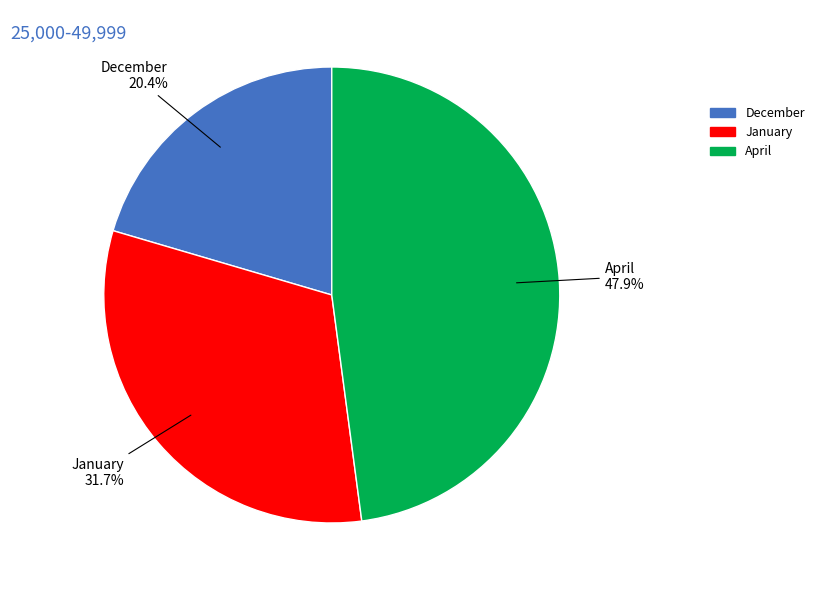

Between December and January, which is larger?

January